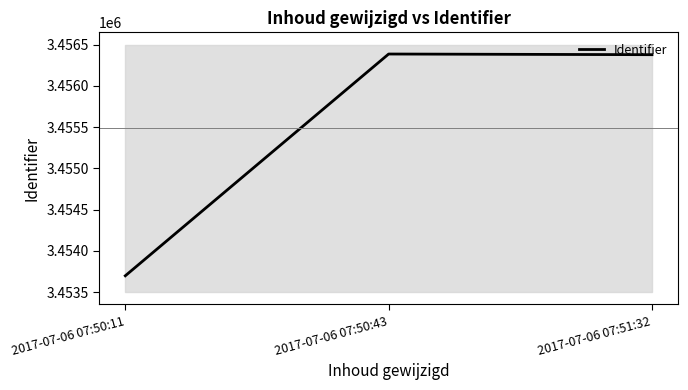

Count the number of categories in the chart.

3